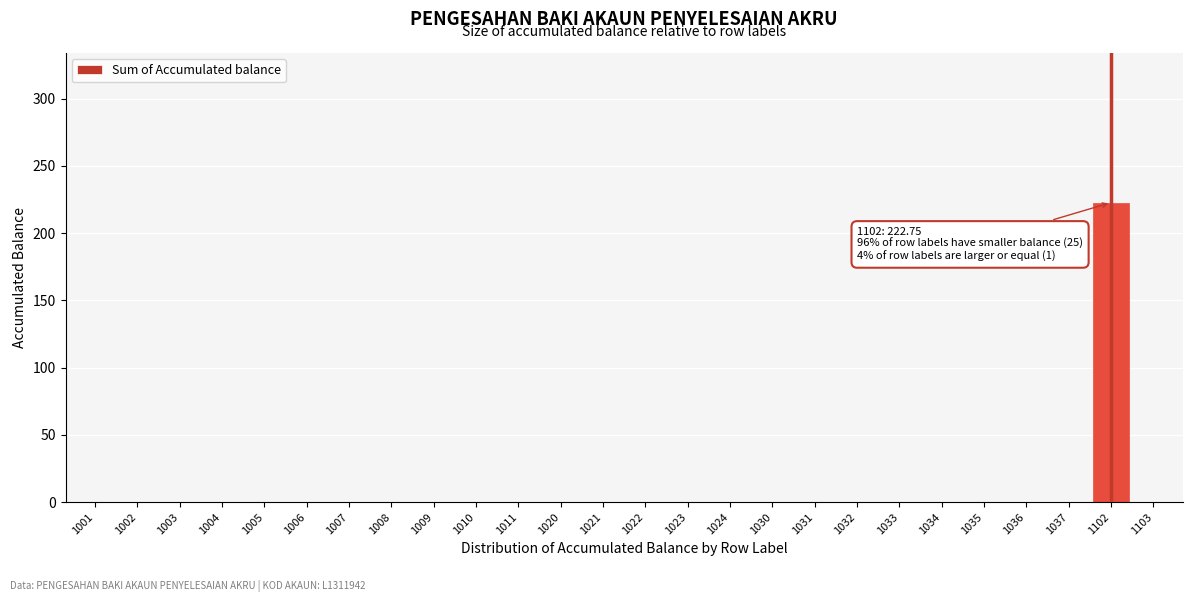

Reading left to right, extract all data points from this chart.

1001=0.0	1002=0.0	1003=0.0	1004=0.0	1005=0.0	1006=0.0	1007=0.0	1008=0.0	1009=0.0	1010=0.0	1011=0.0	1020=0.0	1021=0.0	1022=0.0	1023=0.0	1024=0.0	1030=0.0	1031=0.0	1032=0.0	1033=0.0	1034=0.0	1035=0.0	1036=0.0	1037=0.0	1102=222.8	1103=0.0